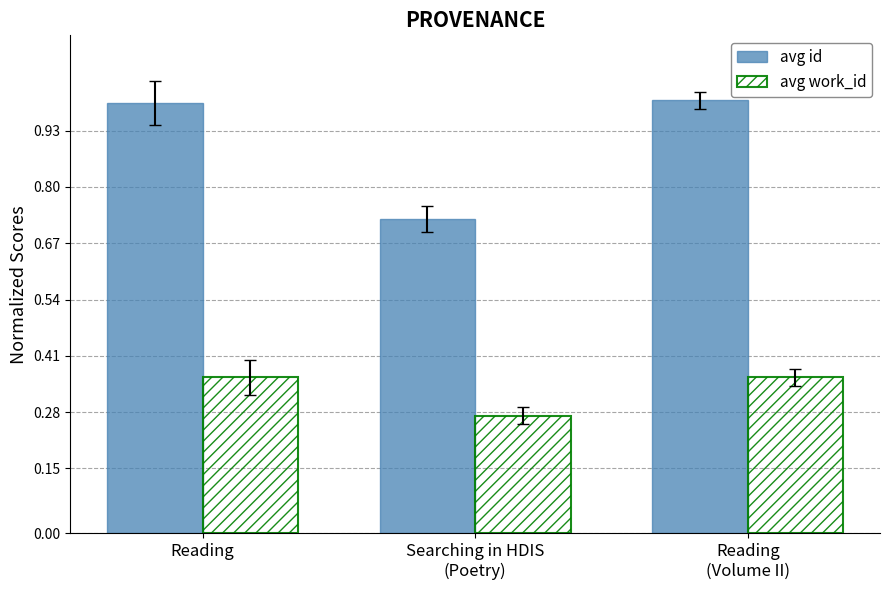

What is the sum of all avg work_id values?

1.0